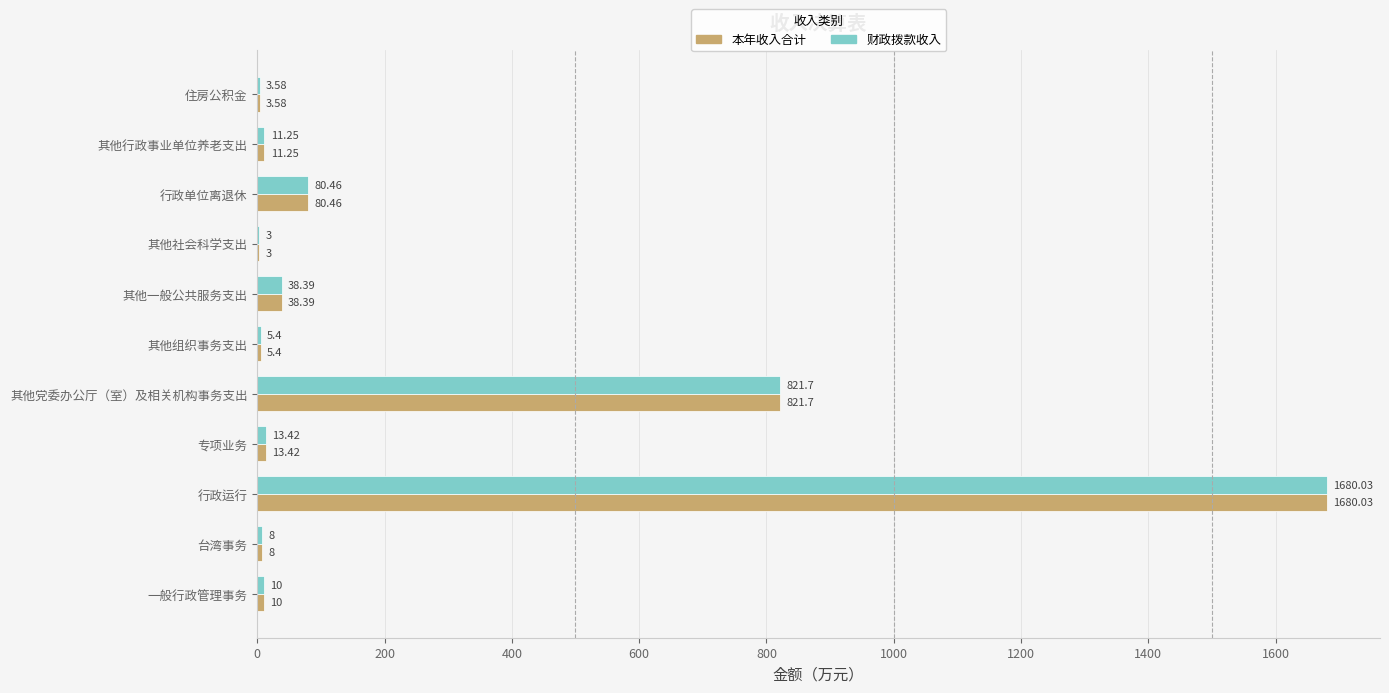

What is the sum of all 本年收入合计 values?

2675.2